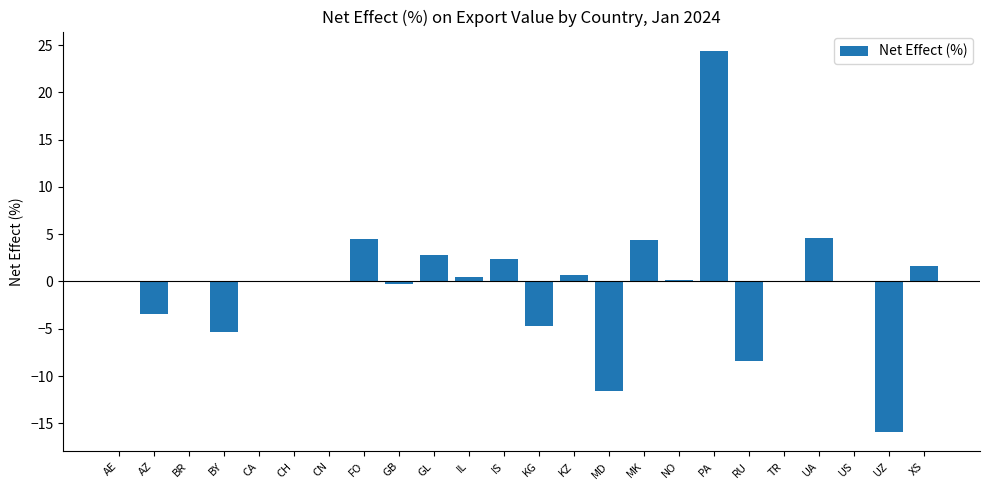

What is the maximum value shown in the chart?

24.4